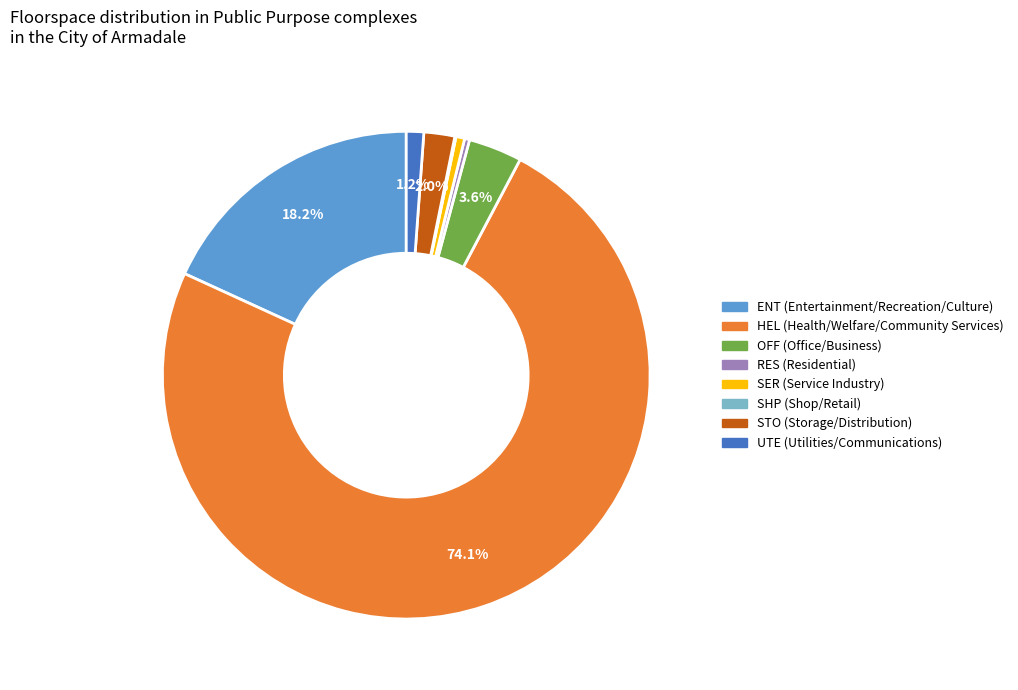

Between STO (Storage/Distribution) and UTE (Utilities/Communications), which is larger?

STO (Storage/Distribution)